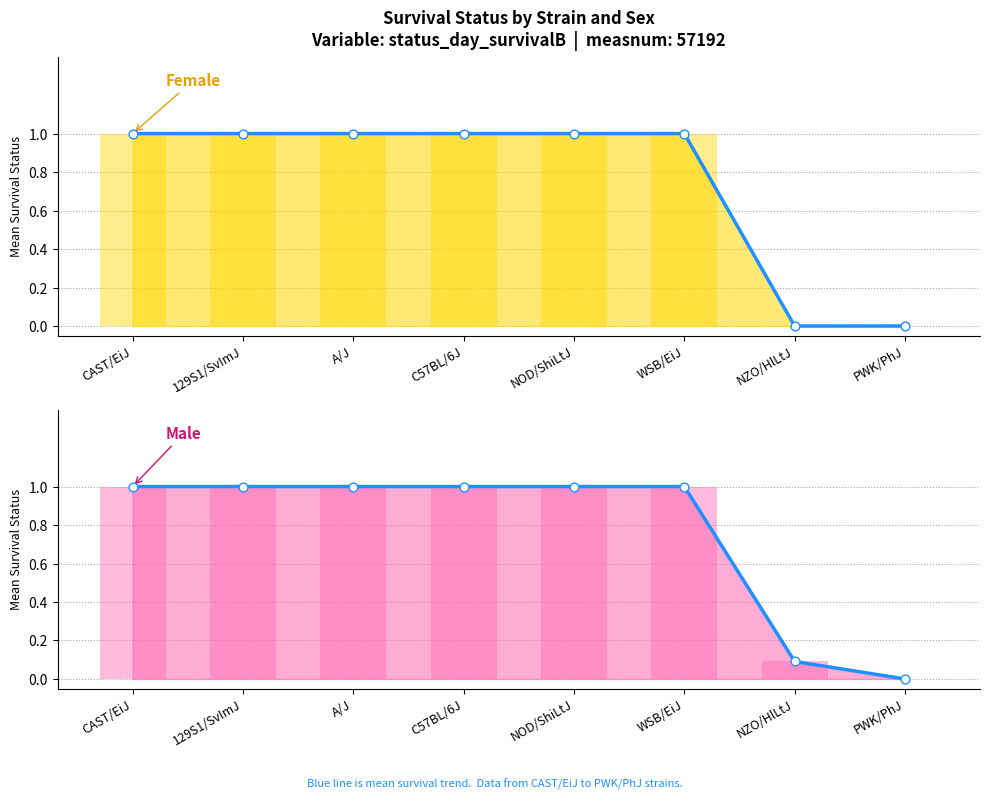

Which series reaches the maximum Y coordinate?

Female mean (line)